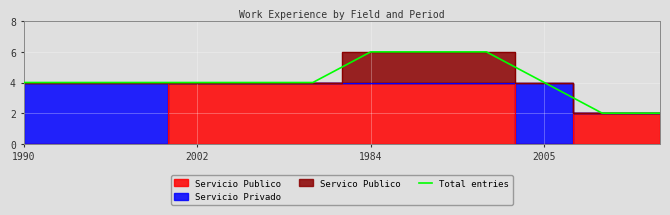

What is the ratio of the value at 7 to the value at 4?

1.5